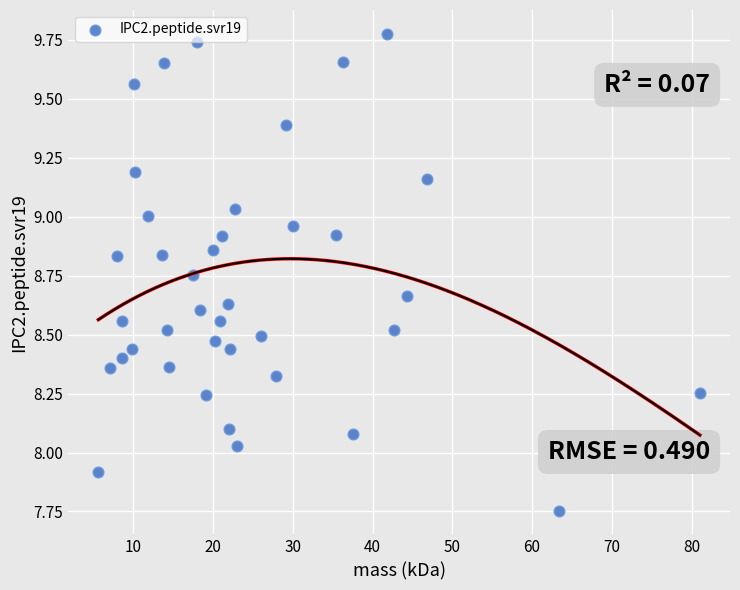

What is the range of X values (max minus min)?

75.4